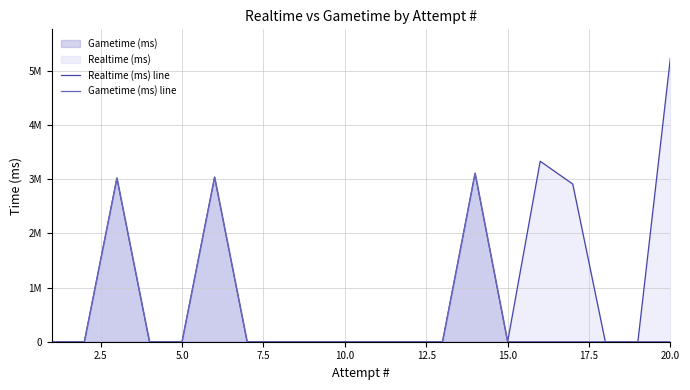

Does the chart have visible grid lines?

Yes